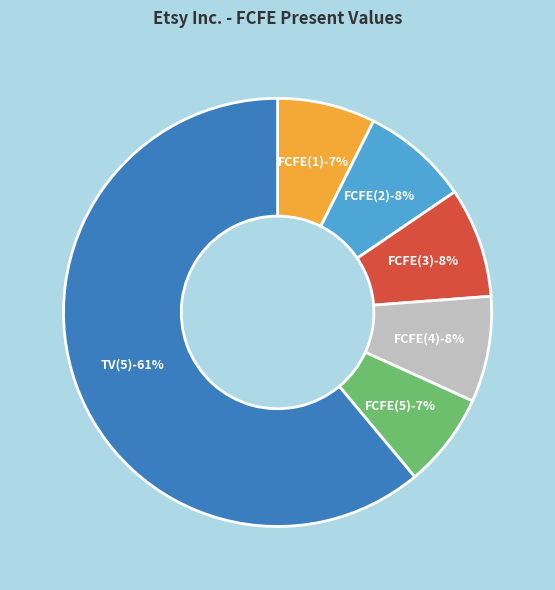

Is FCFE(2) the majority of the pie?

No